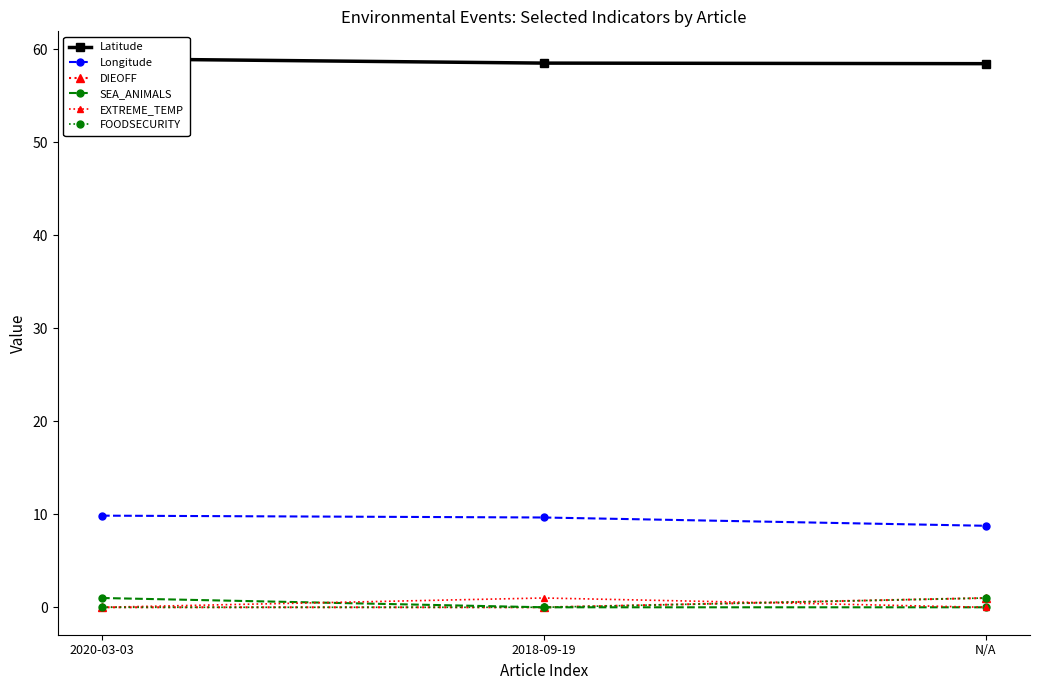

What is the total value across all series at 2018-09-19?

69.2